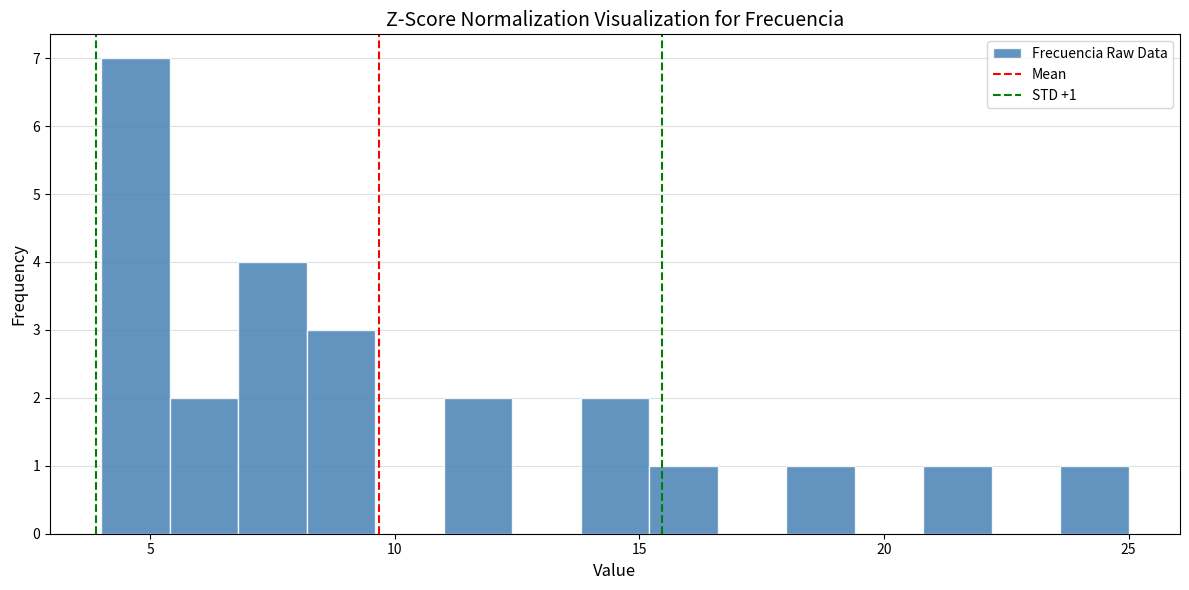

Read against the x-axis, roughly where is the centre of the tallest bar?

4.5